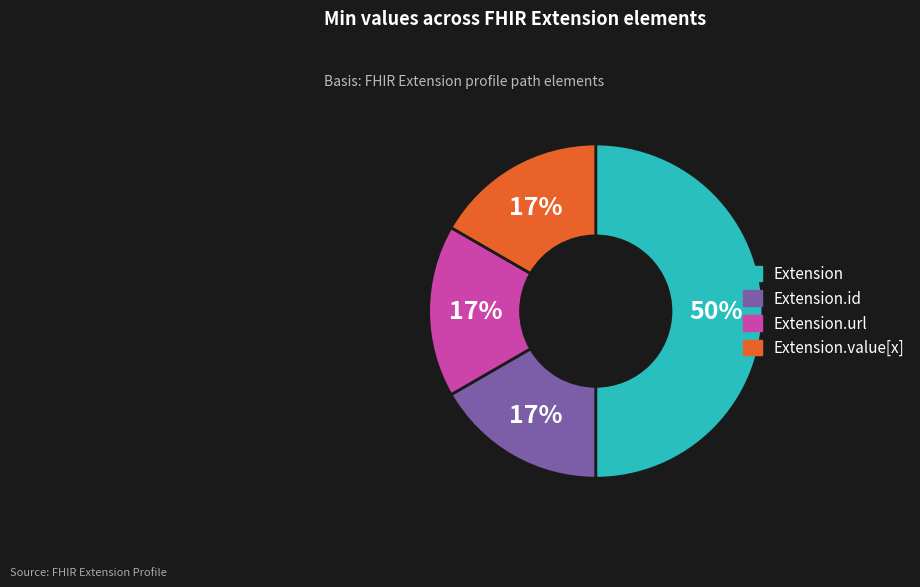

To the nearest percent, what is the difference between the largest and smallest slice percentages?

33%